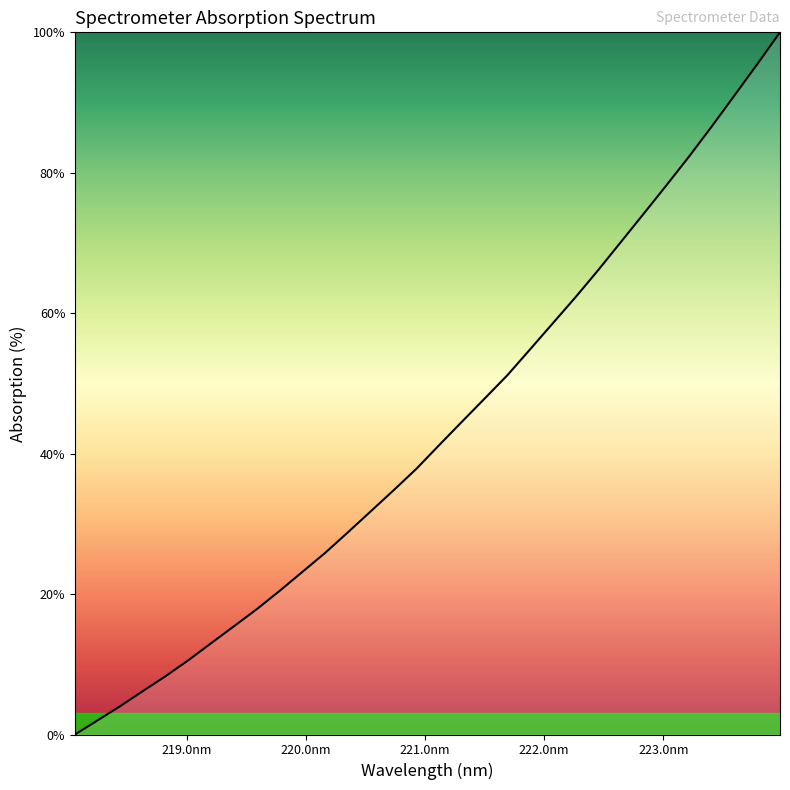

What is the maximum value shown in the chart?

100.0